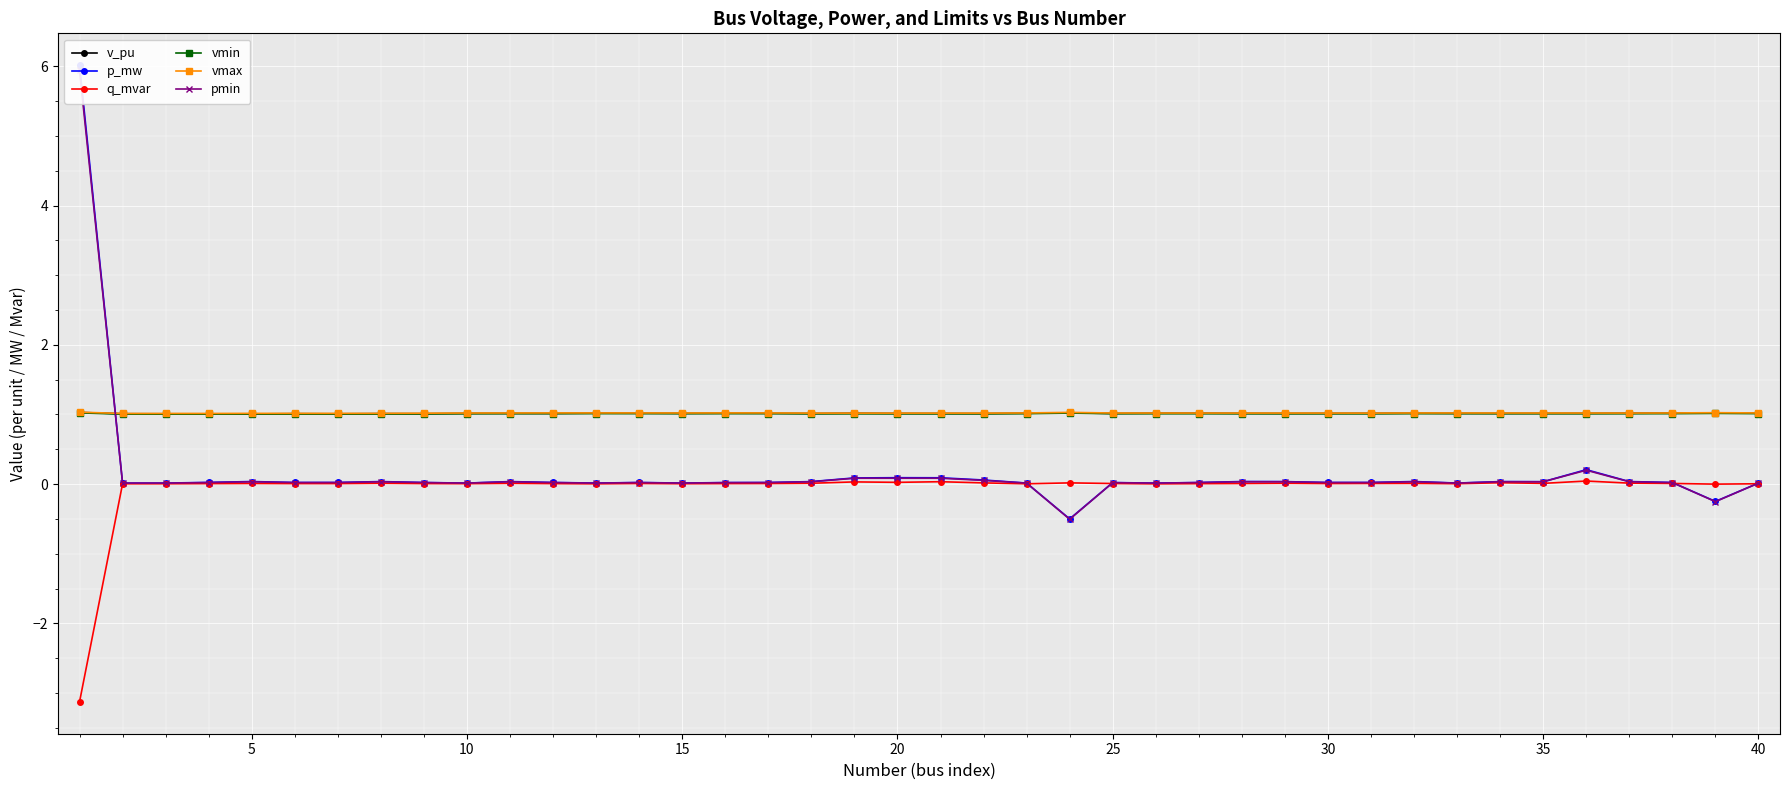

Is it true that v_pu equals 1.0 at 19?

True